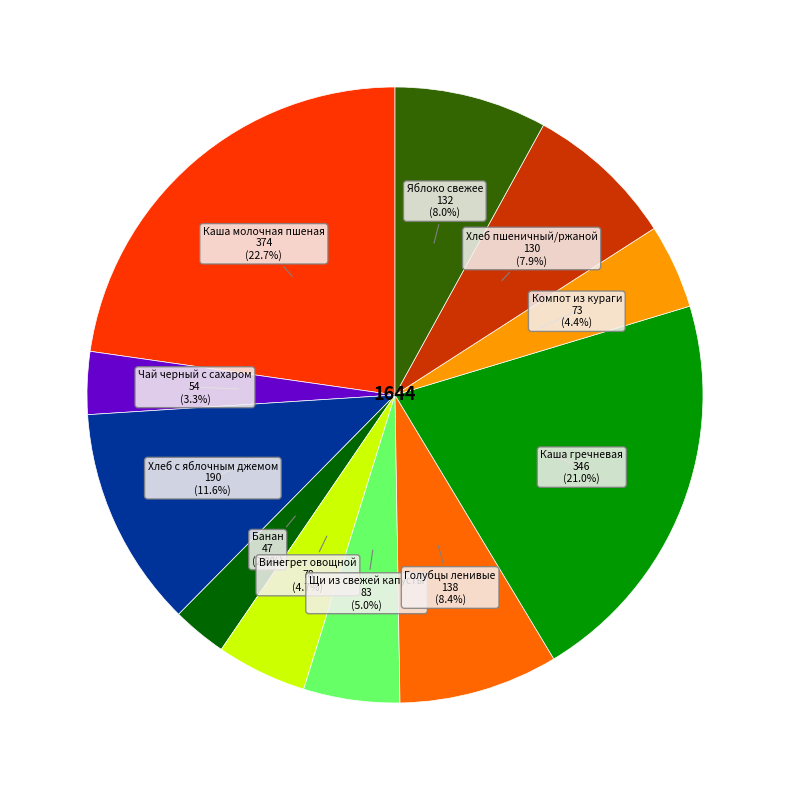

Is there any slice that represents more than half of the pie?

No